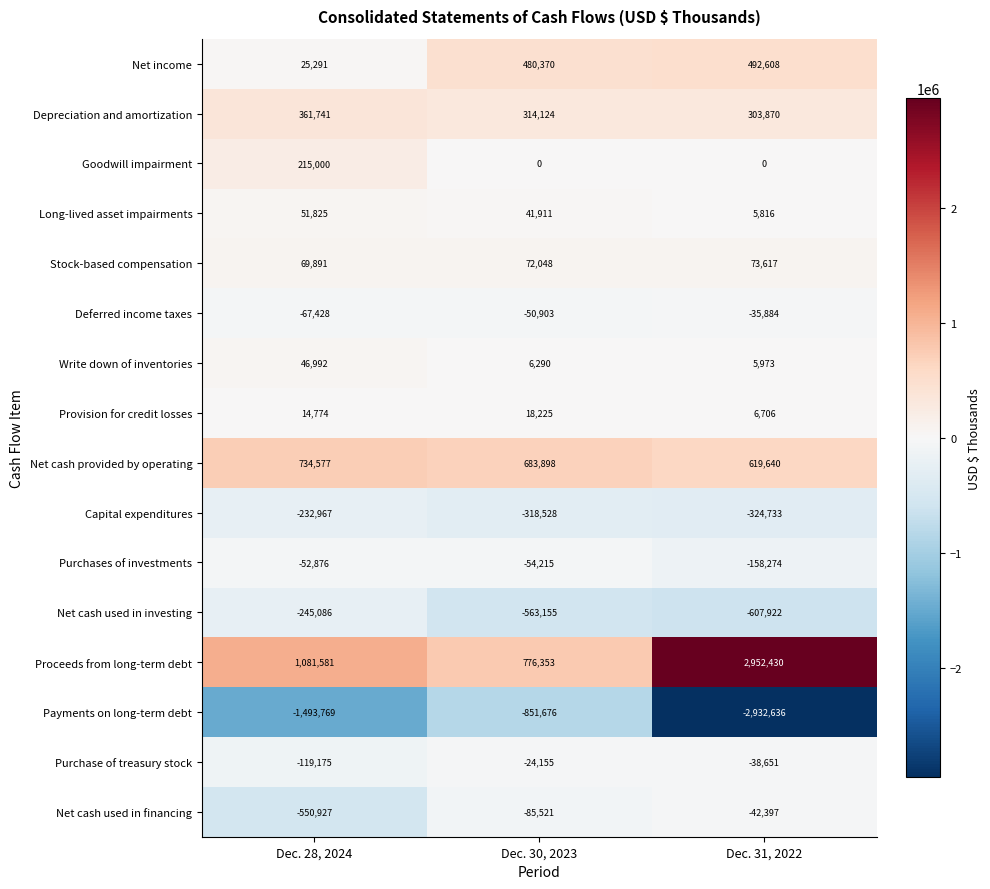

What is the greatest value displayed?

2952430